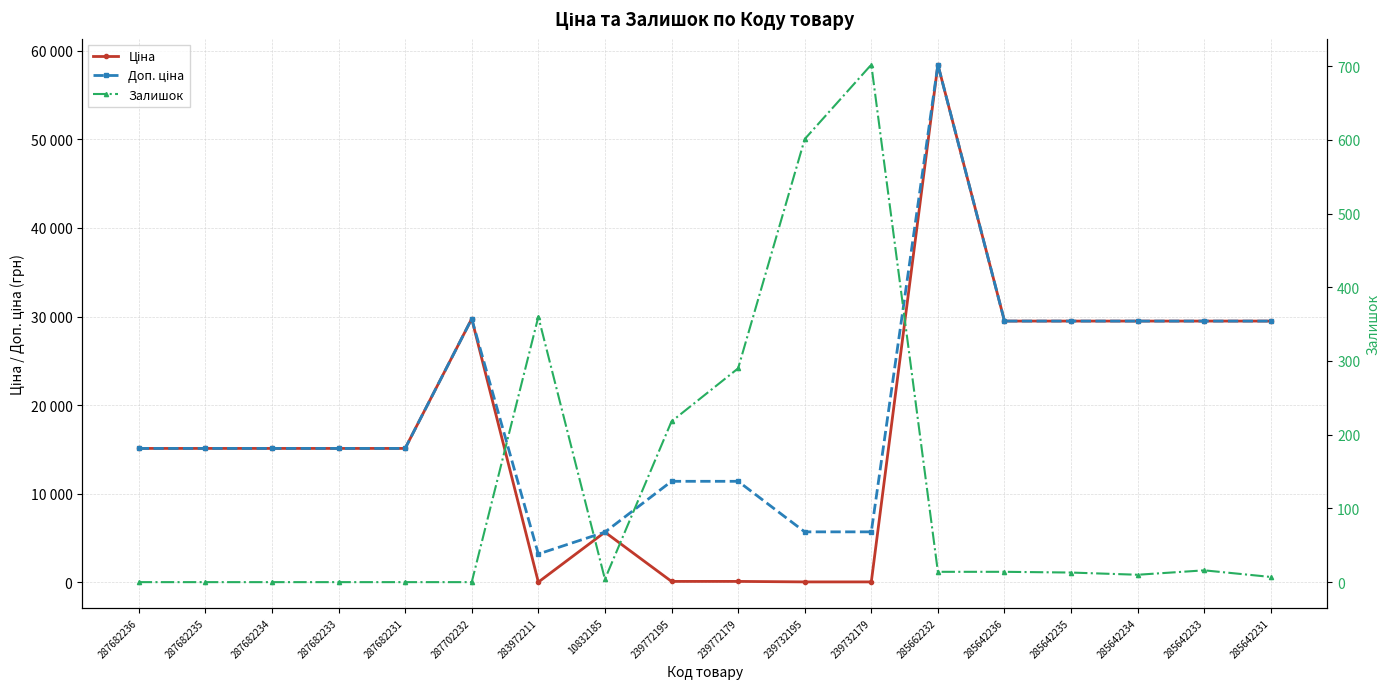

At which label is Ціна closest to 29229?

285642236